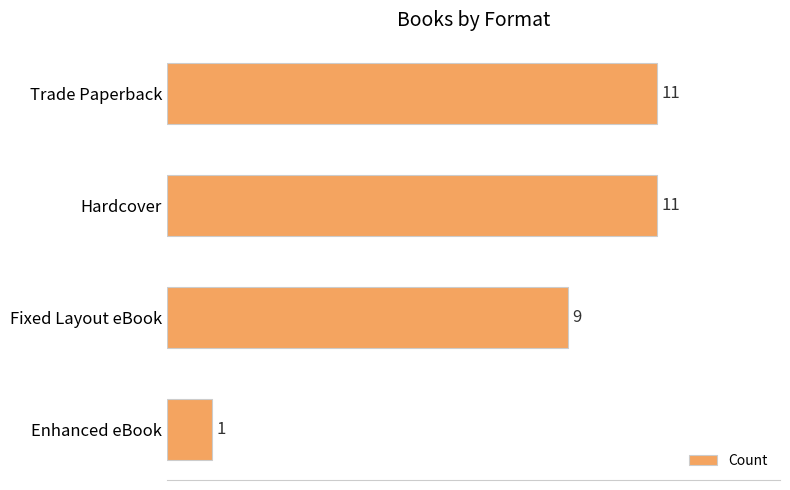

Where is the data nearest to the value 6?

Fixed Layout eBook